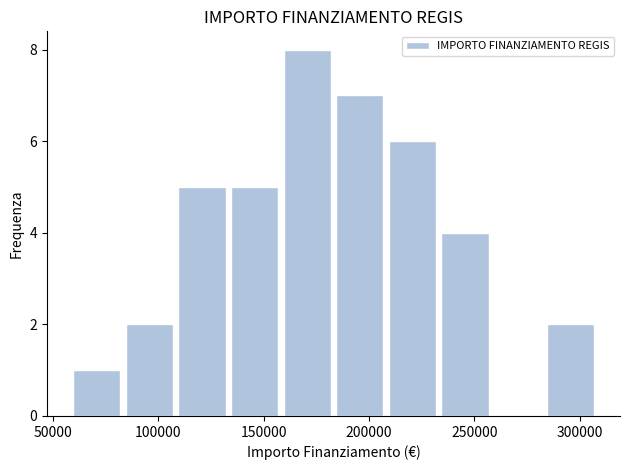

Which range on the x-axis has the tallest bar?

160000 to 185000